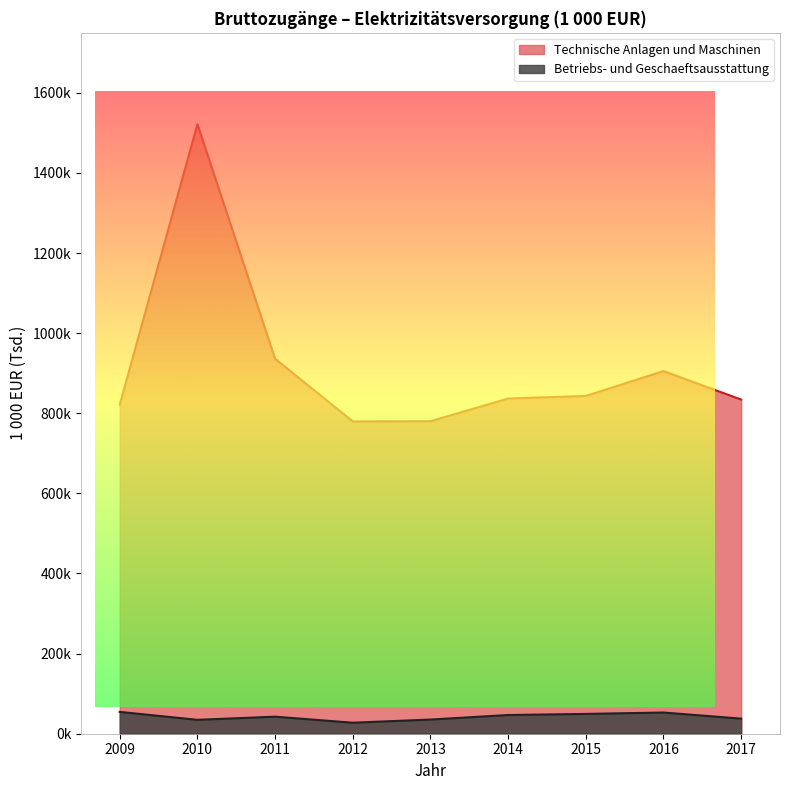

True or false: Betriebs- und Geschaeftsausstattung has a value of 49.5 at 2015.

True